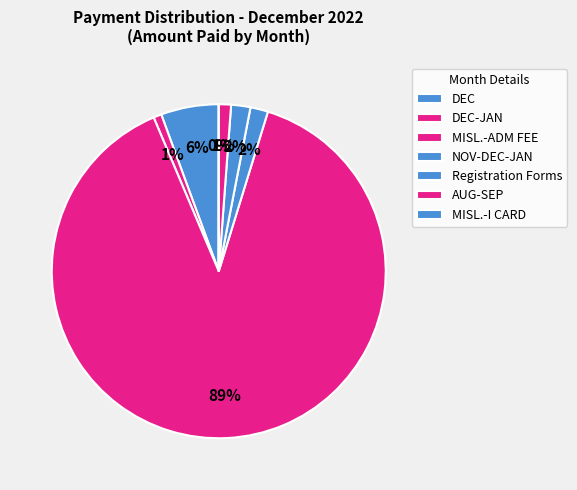

Which slice is the smallest?

MISL.-I CARD